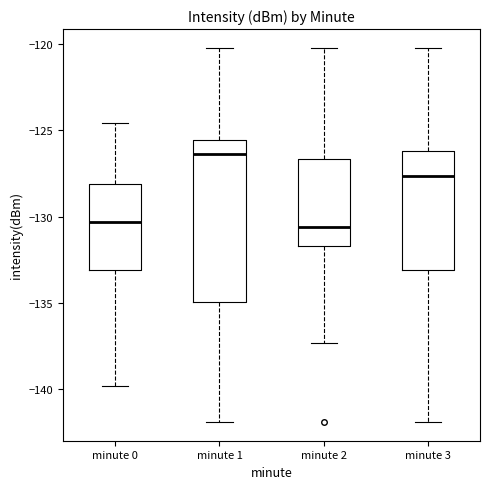

Comparing the boxes themselves (not the whiskers), which one is the tallest?

minute 1